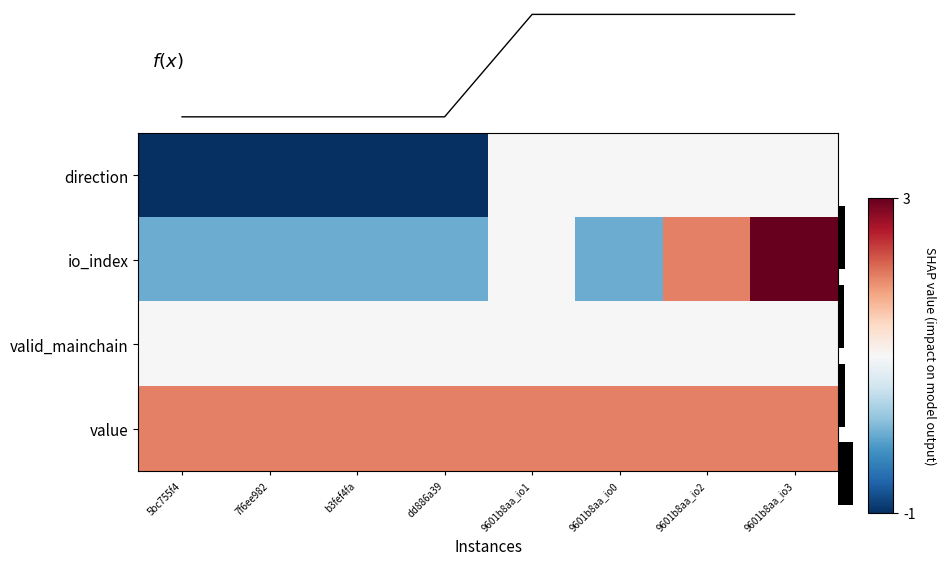

At which label does io_index reach its peak?

9601b8aa_io3